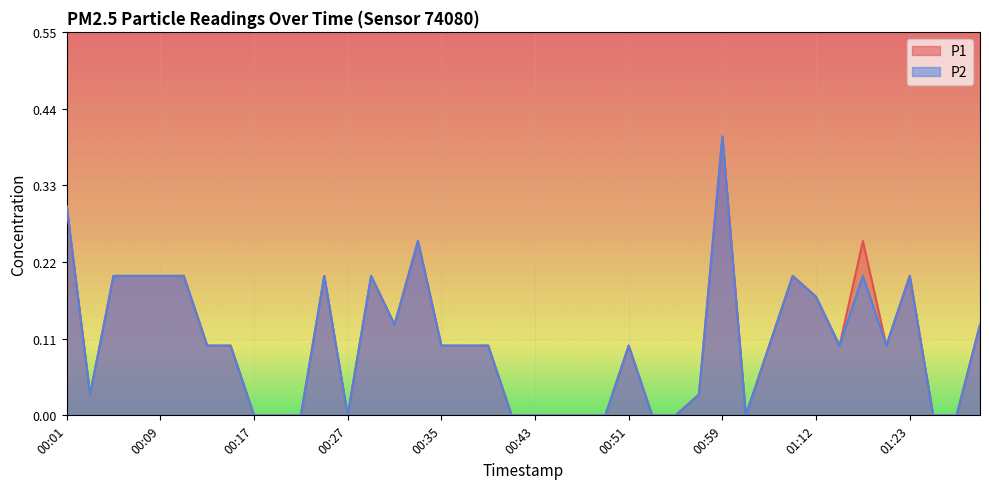

How many data points in P2 are above 0?

26